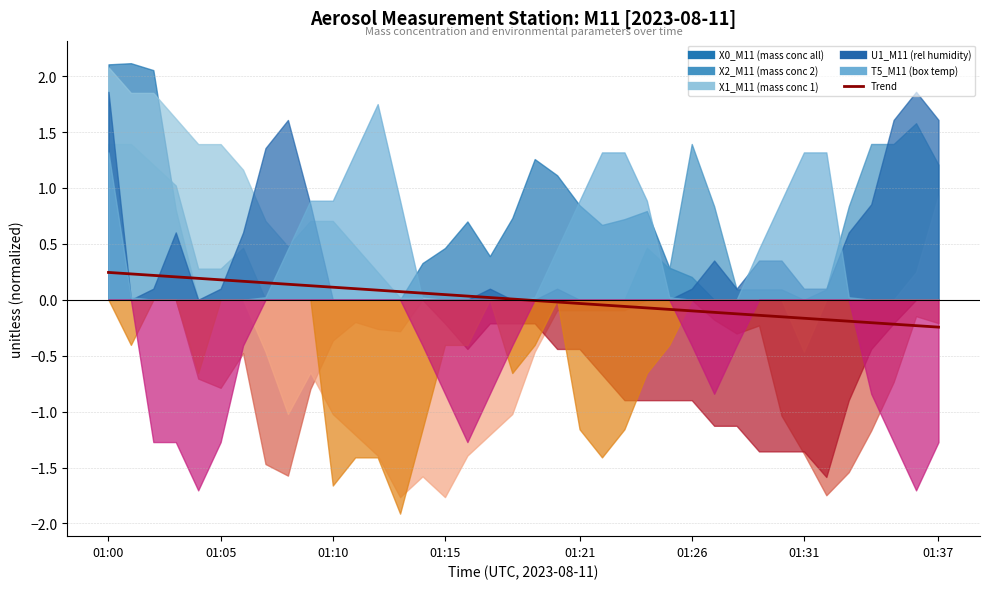

Which has a higher value, 26 or 8?

8